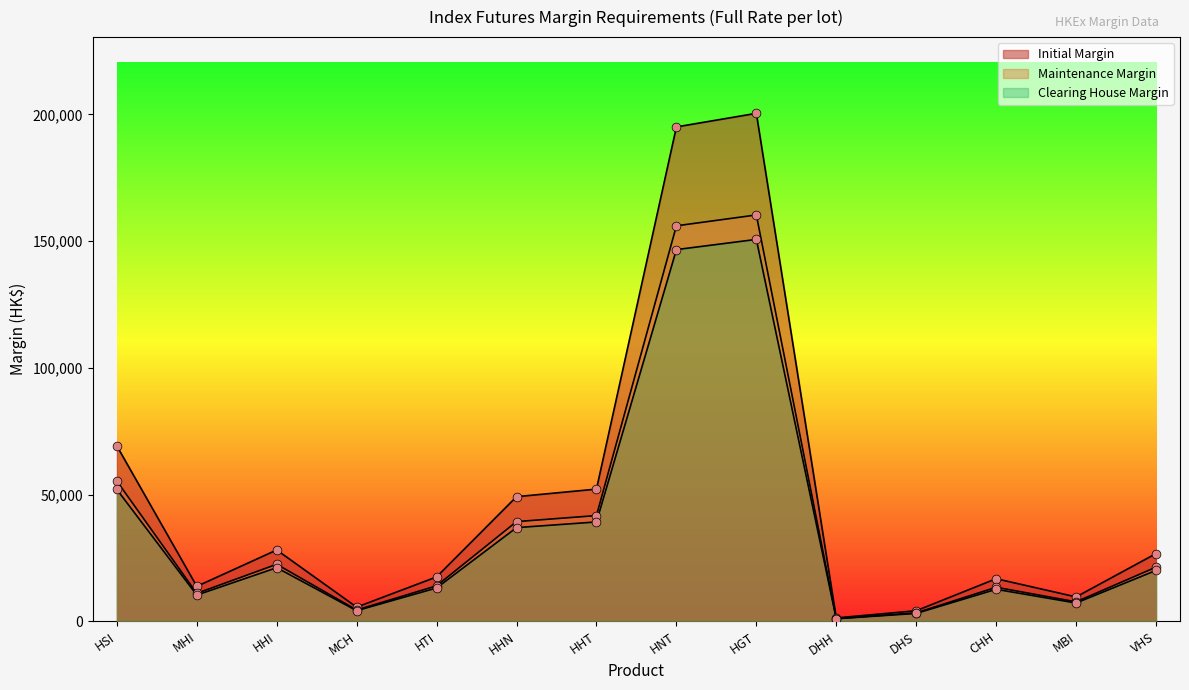

What is the total value across all series at CHH?

43001